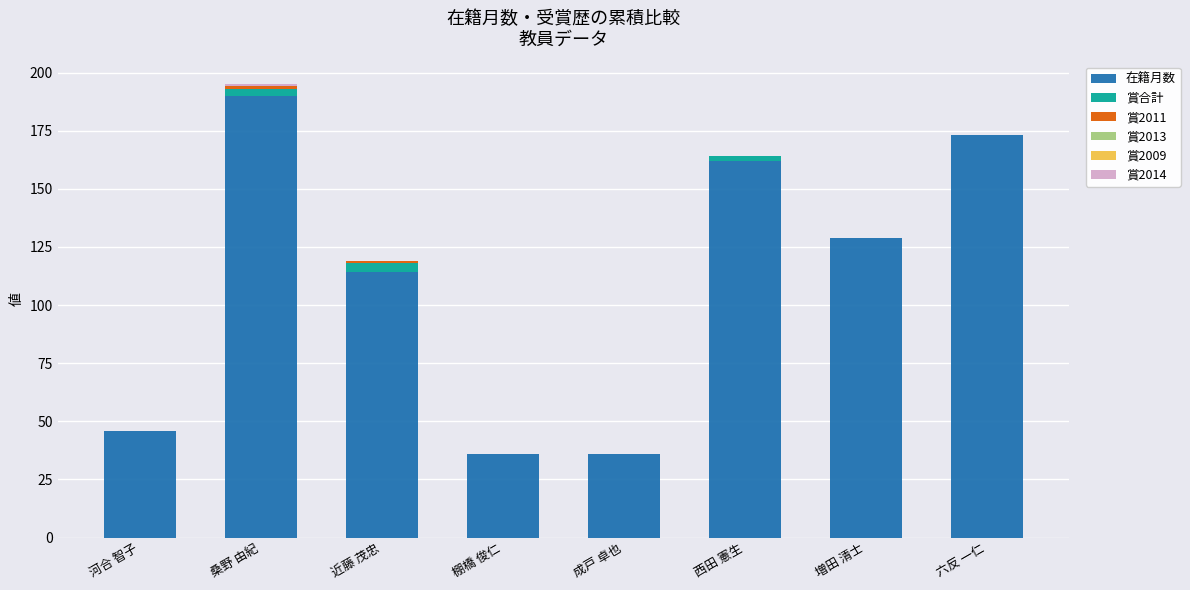

Are the bars grouped side by side (vs. stacked)?

No